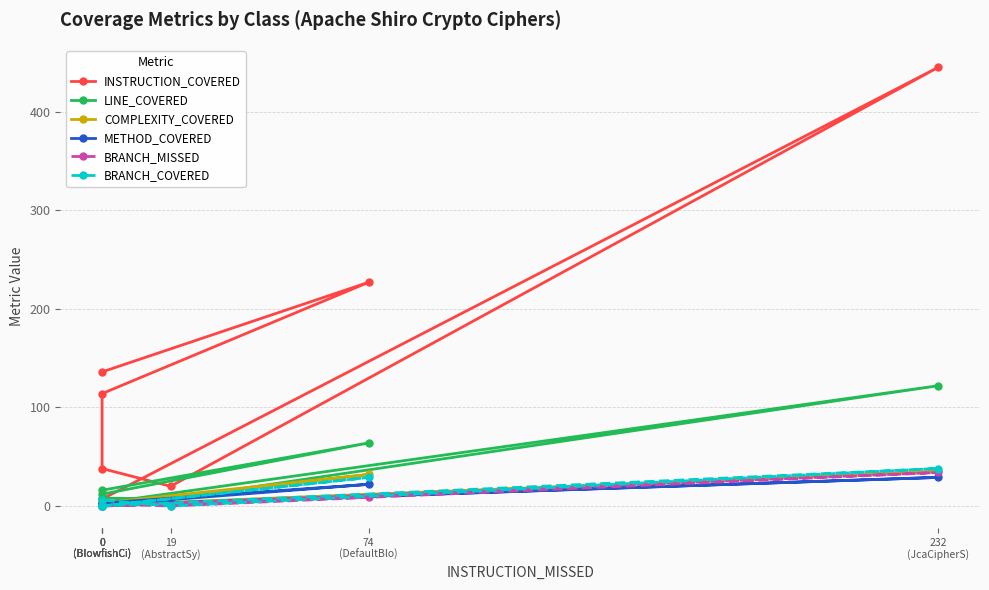

Which series has the largest total across all categories?

INSTRUCTION_COVERED